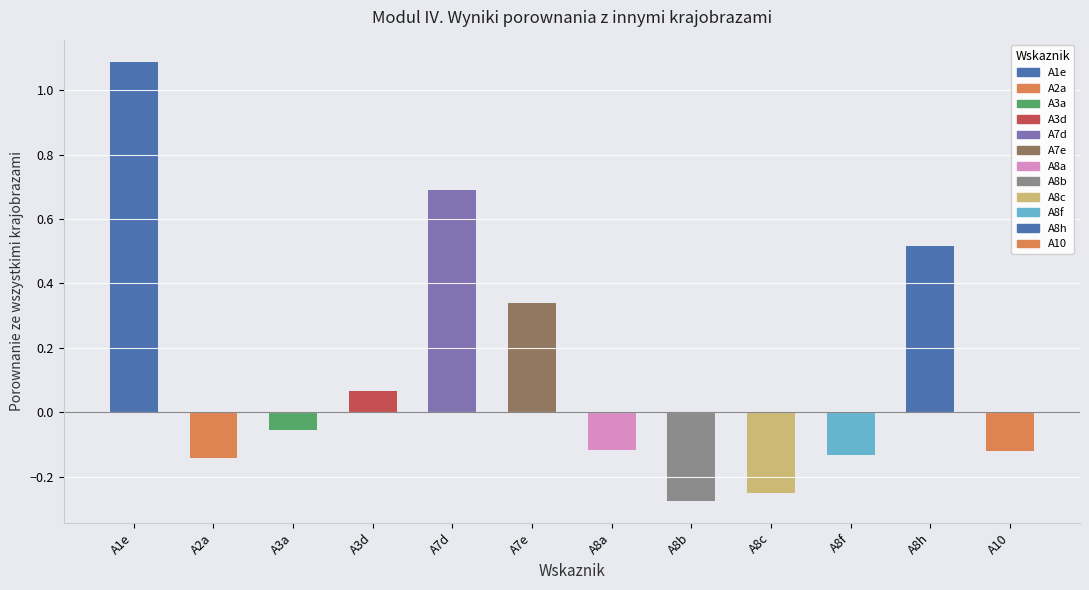

What is the sum of the values at A8b and A8a?

-0.4